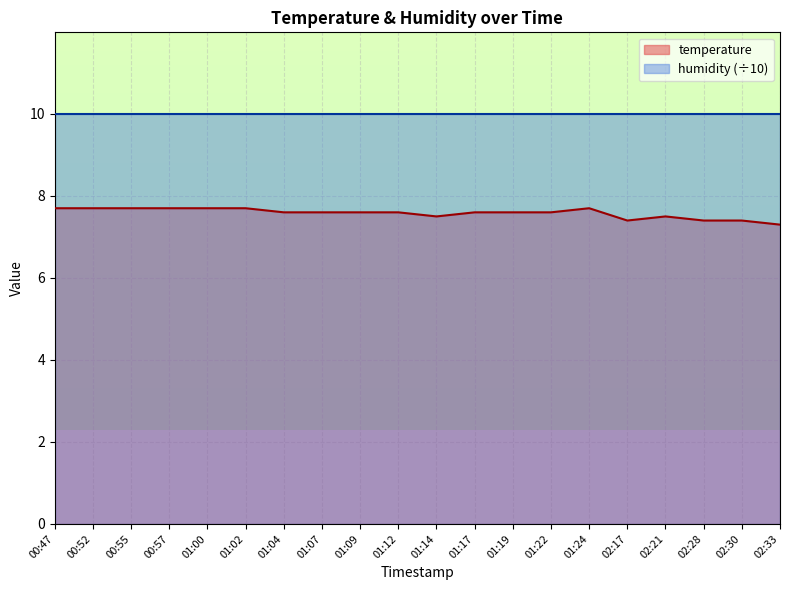

What is the smallest value displayed?

7.3